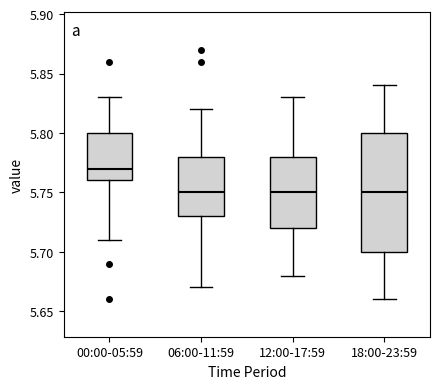

Where does the upper whisker of the box for 12:00-17:59 end on the y-axis? The values are not printed on the chart, so give them approximately, as read against the axis.

5.83